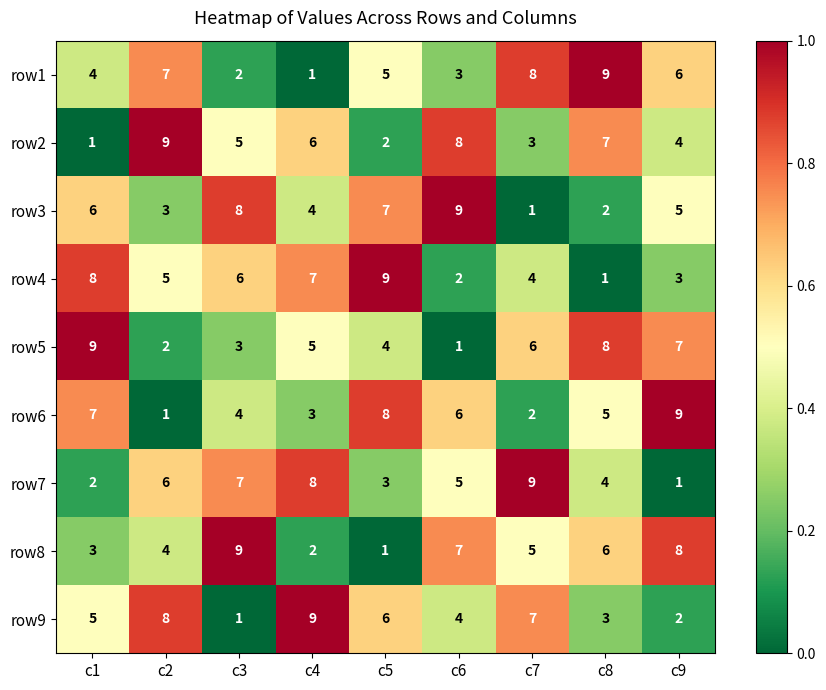

What is the difference between the row9 values at c3 and c5?

5